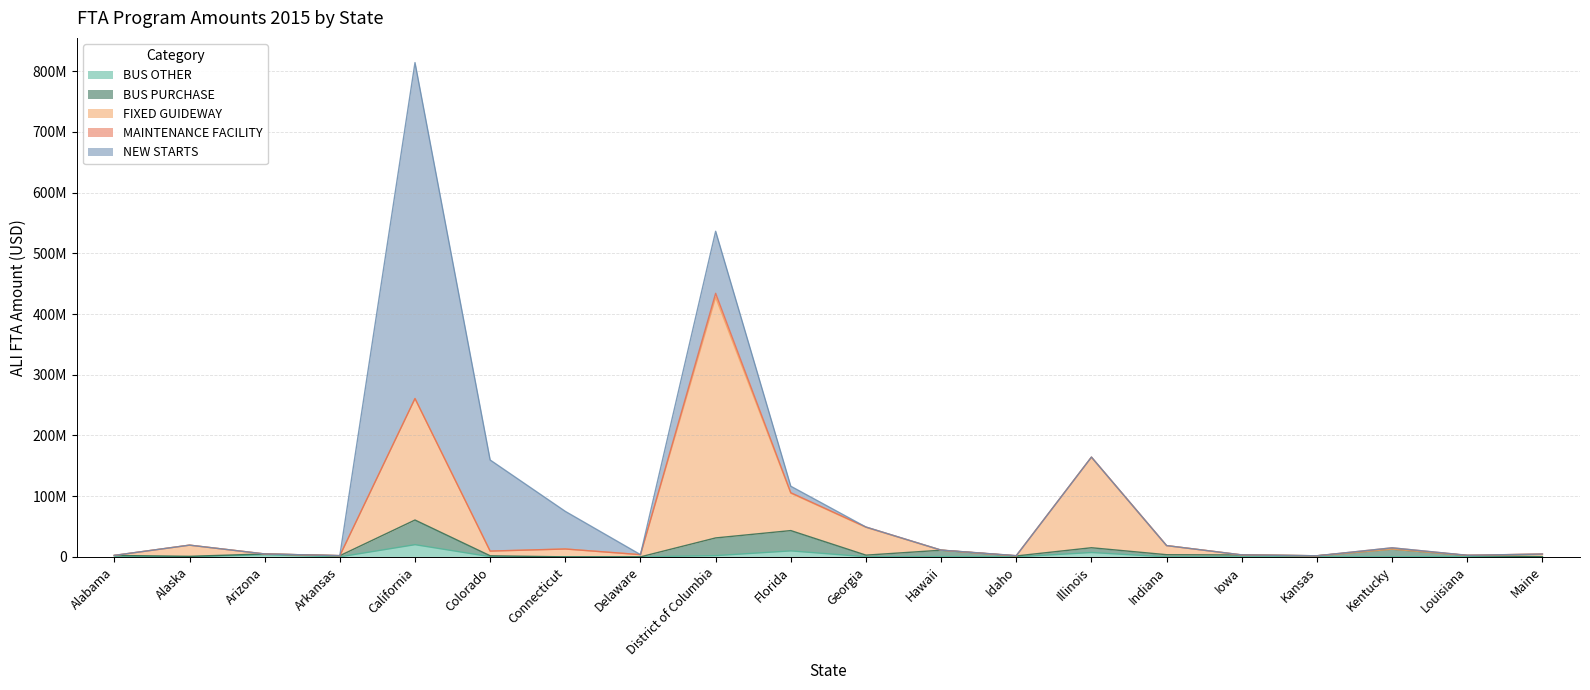

True or false: BUS OTHER has more than 0 interior local peaks.

True